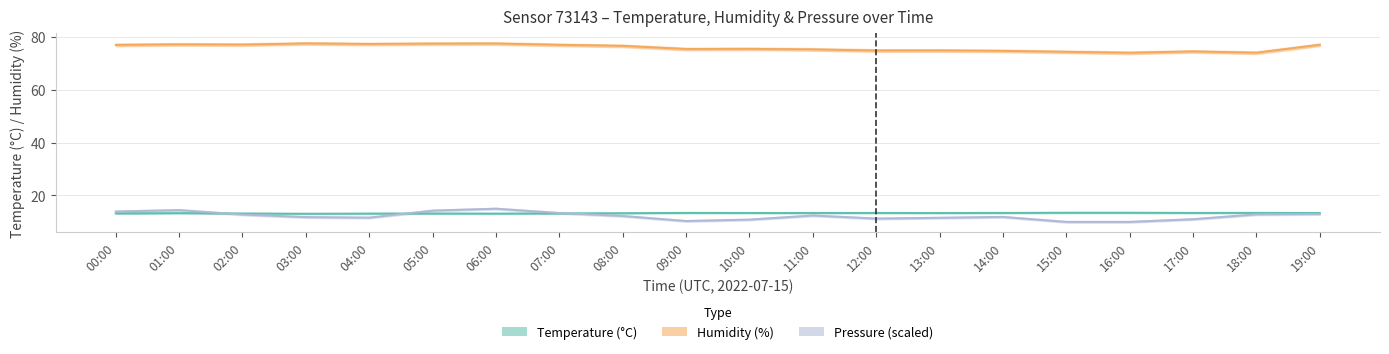

In pressure_norm, how many points are lower than both neighbors (excluding endpoints)?

3